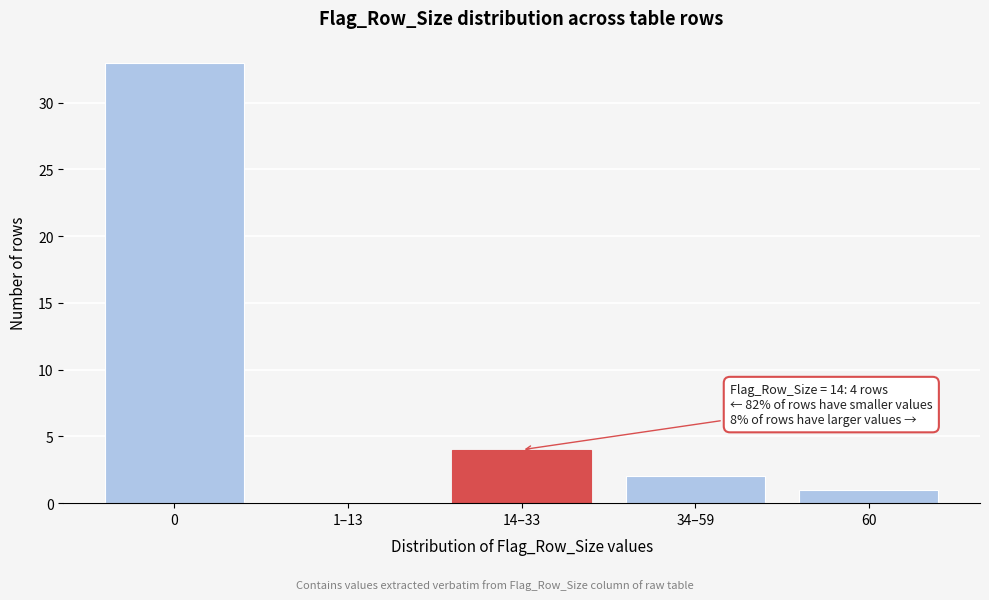

Reading right to left, extract all data points from this chart.

60=1	34–59=2	14–33=4	1–13=0	0=33